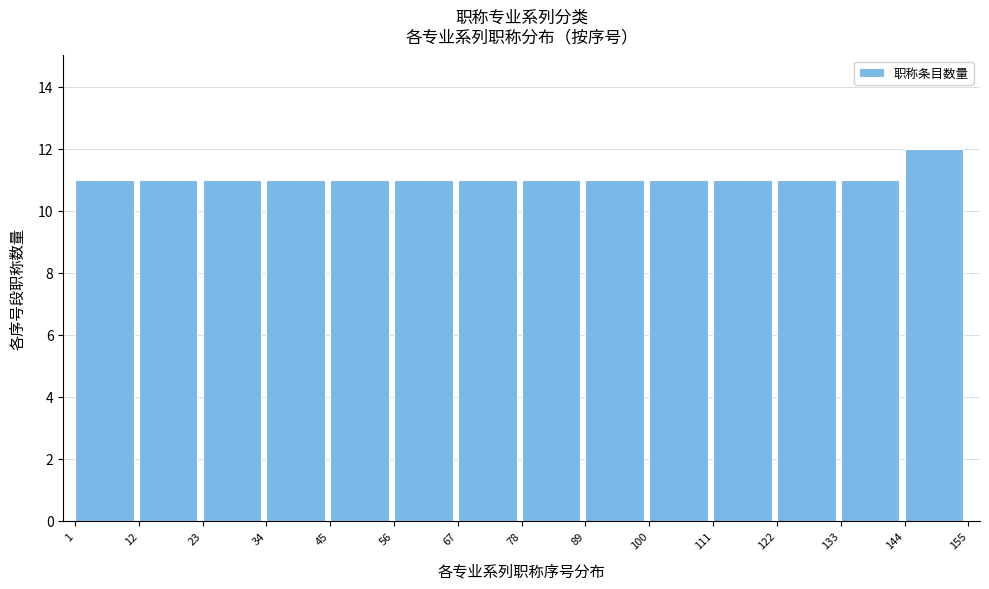

What is the height of the bar covering 1 to 12 on the x-axis? The values are not printed on the chart, so give them approximately, as read against the axis.

11